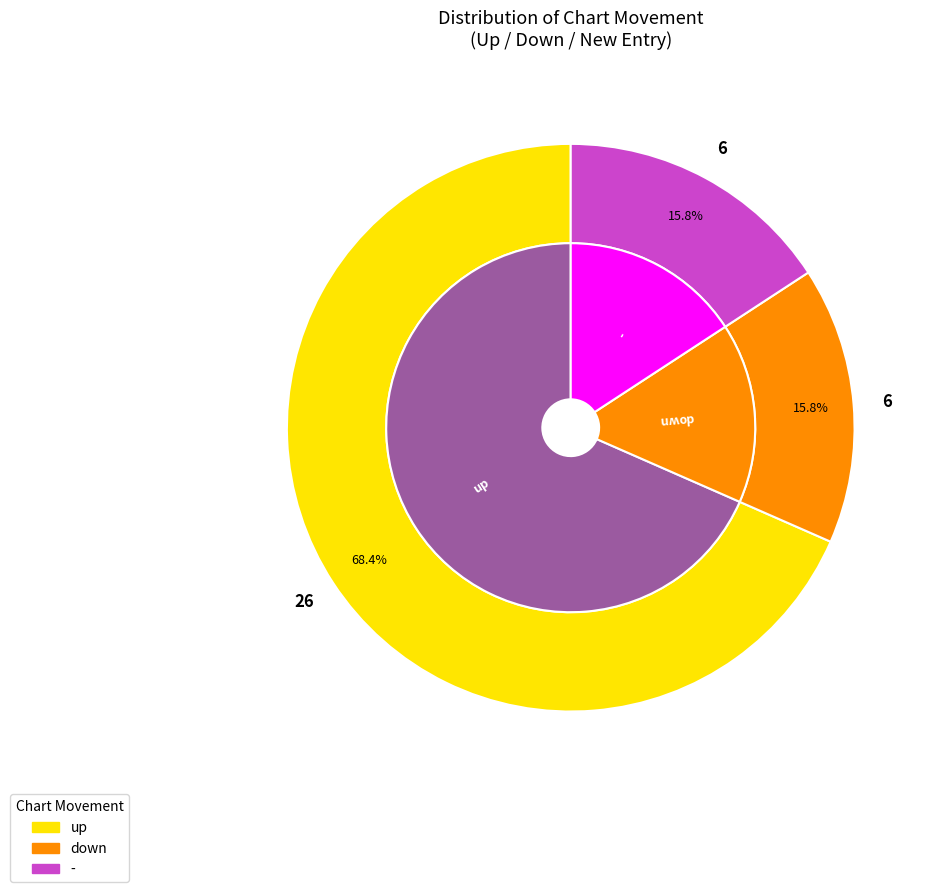

How many slices are in this pie chart?

3